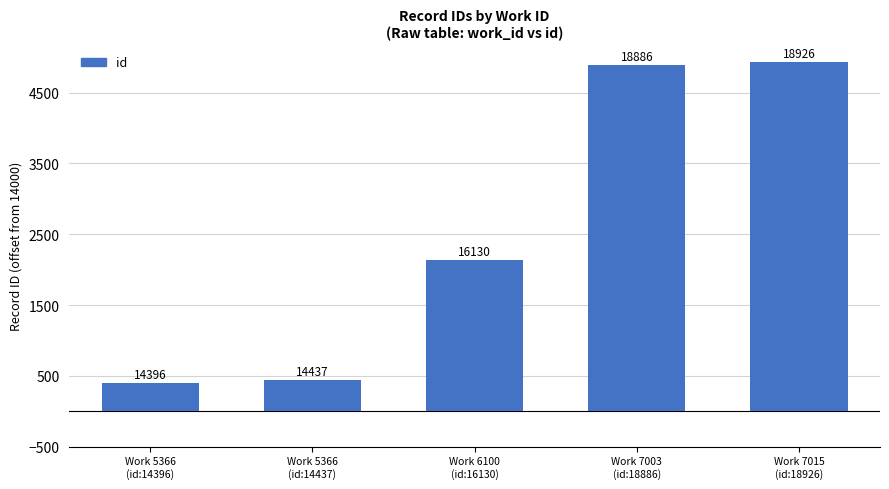

How many bars are there in total?

5